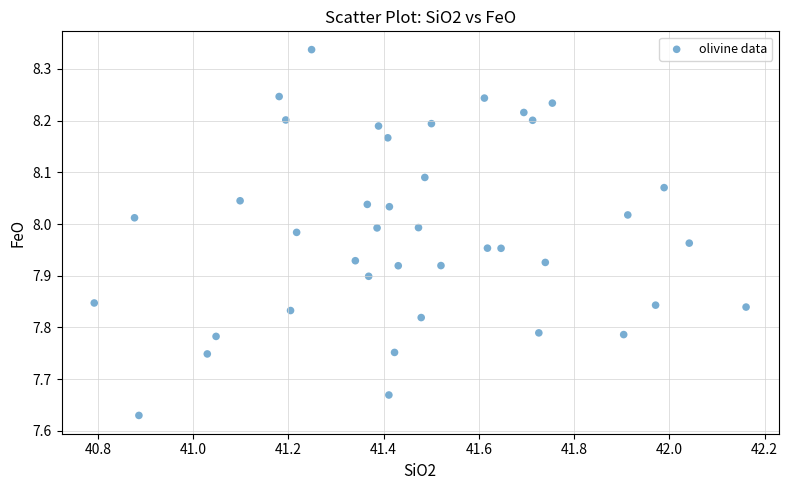

What is the range of X values (max minus min)?

1.4